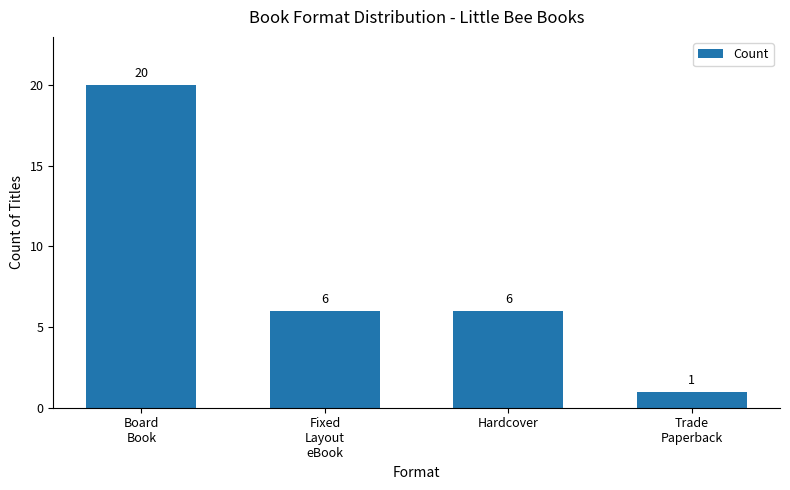

What is the minimum value shown in the chart?

1